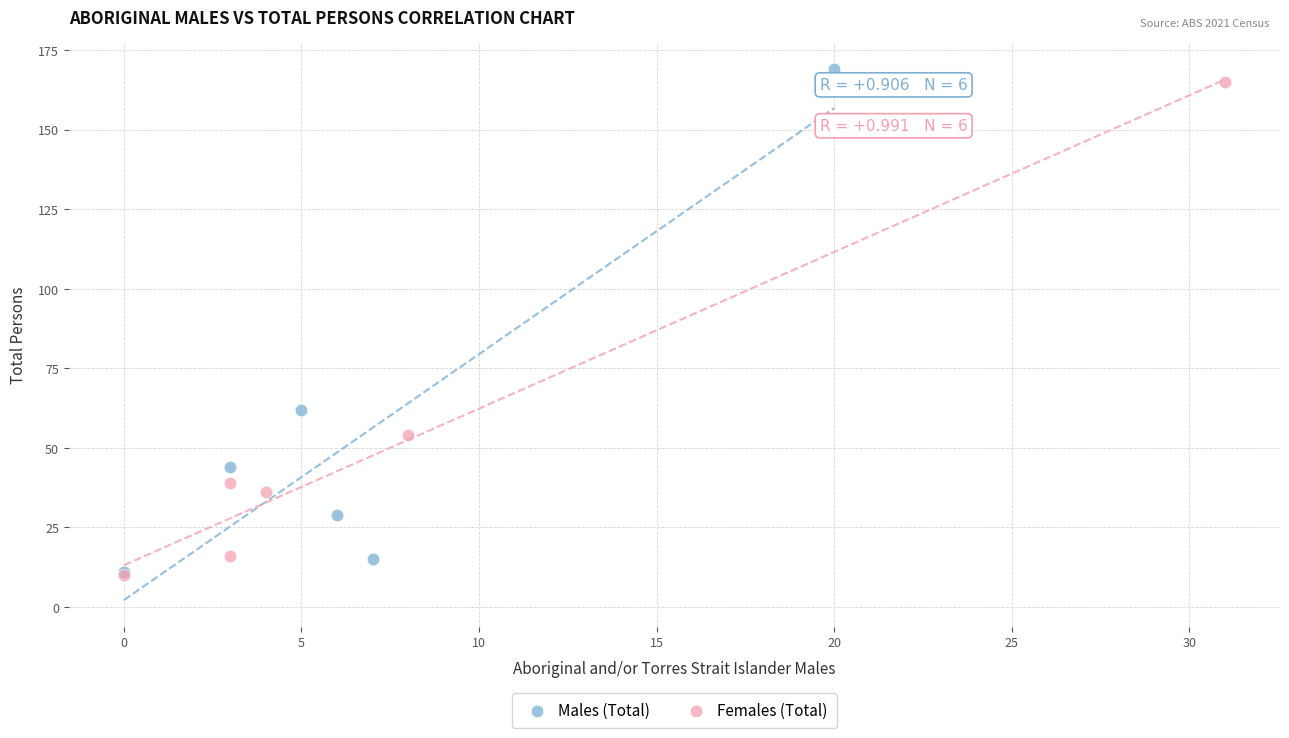

Which series has the largest Y range (max minus min)?

Males (Total)